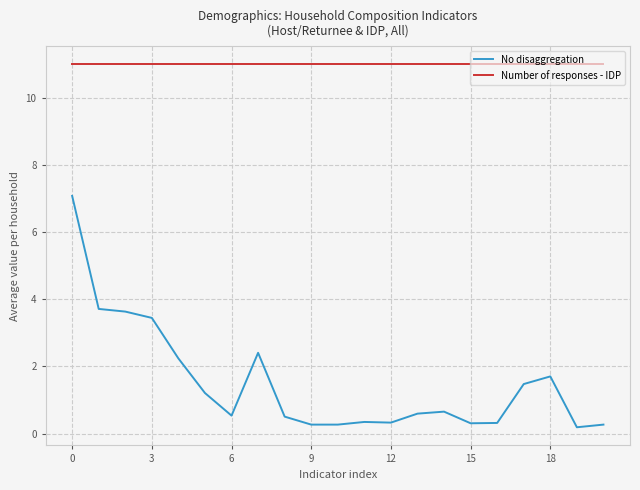

At how many categories does at least one series exceed 2?

21